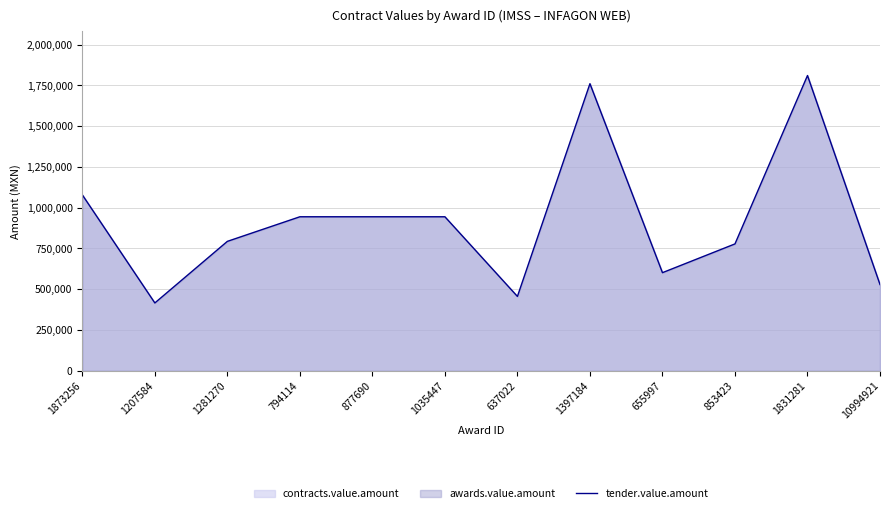

Reading left to right, transcribe all the data shown in this chart.

1078700.0	416000.0	793570.8	944400.0	944400.0	944400.0	456000.0	1760255.0	601690.0	778000.0	1810345.6	528960.0